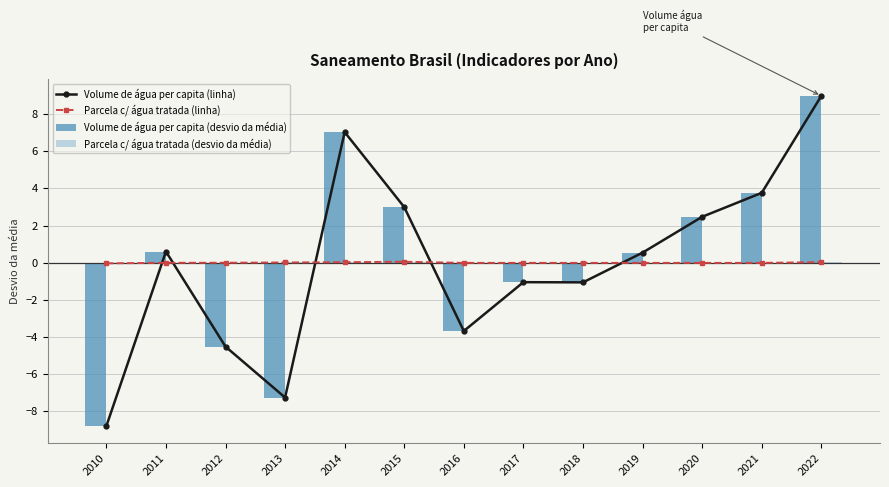

What is the spread (max minus min) of values at 2022?

9.0